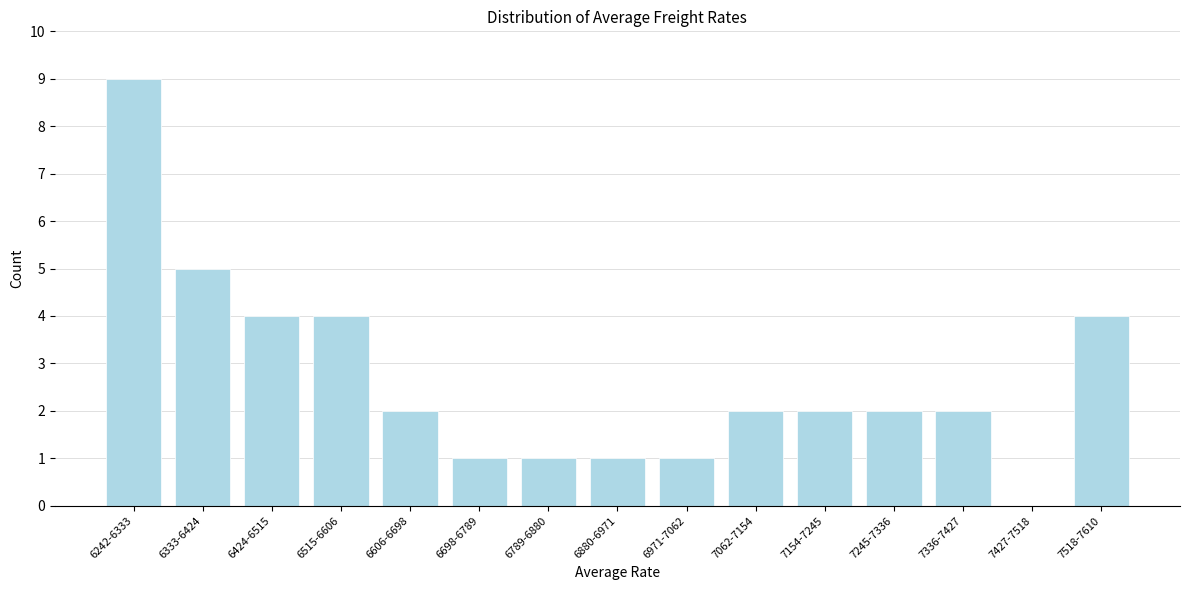

Reading left to right, transcribe all the data shown in this chart.

6242-6333=9	6333-6424=5	6424-6515=4	6515-6606=4	6606-6698=2	6698-6789=1	6789-6880=1	6880-6971=1	6971-7062=1	7062-7154=2	7154-7245=2	7245-7336=2	7336-7427=2	7427-7518=0	7518-7610=4